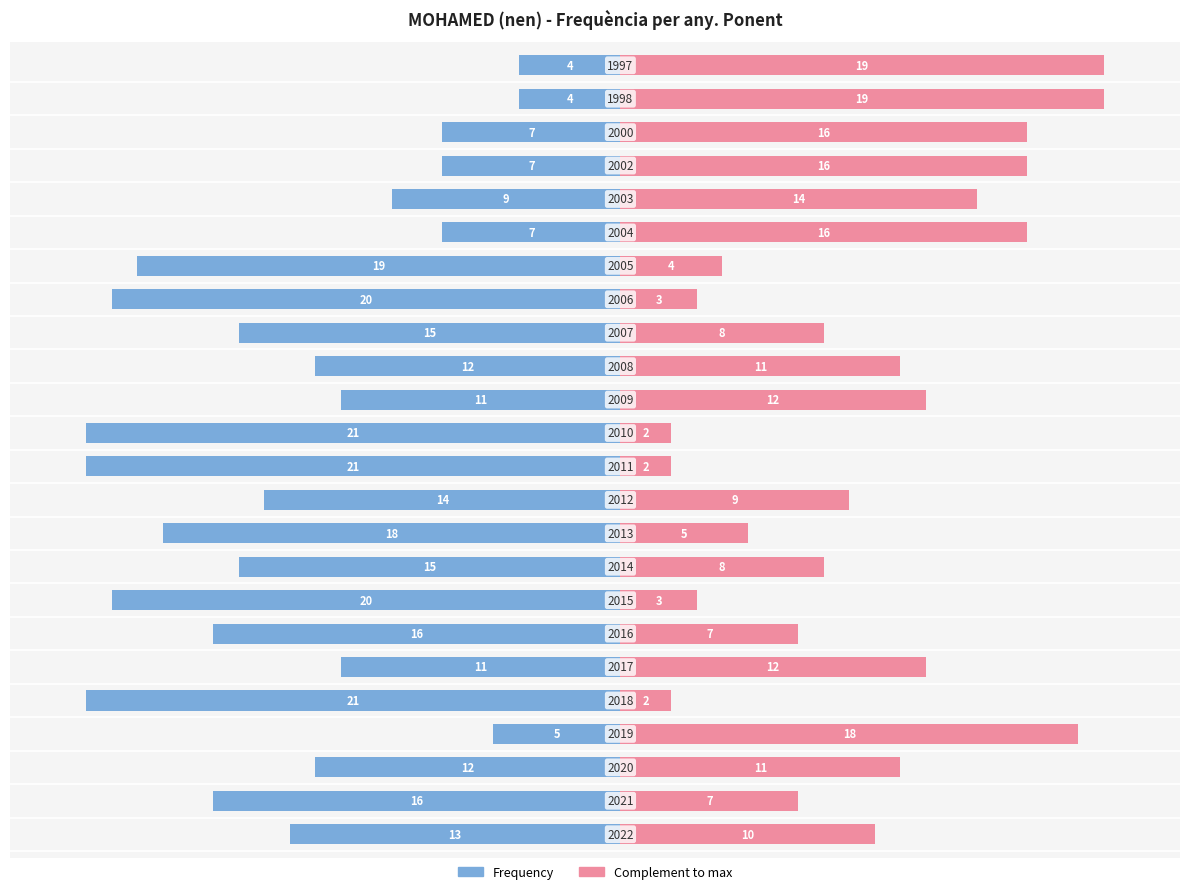

Are the bars horizontal?

Yes